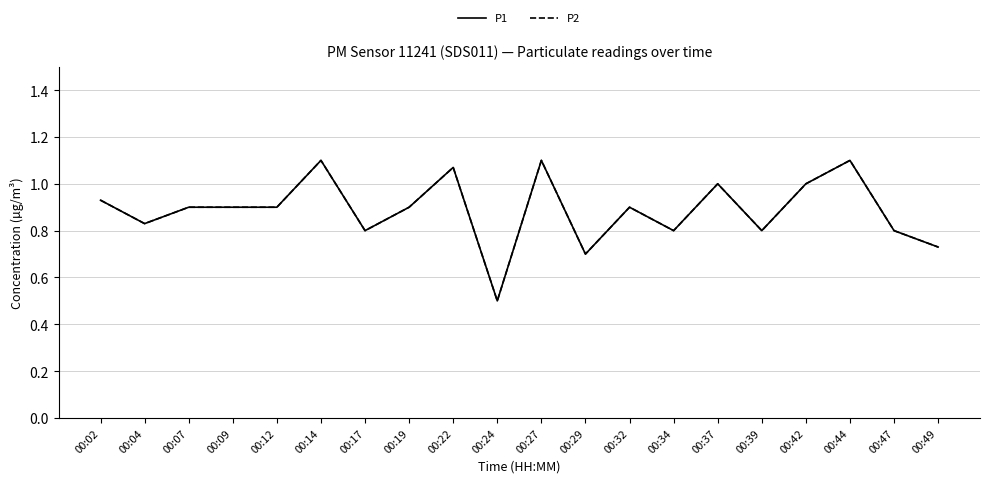

Where is P2 nearest to the value 0?

00:24